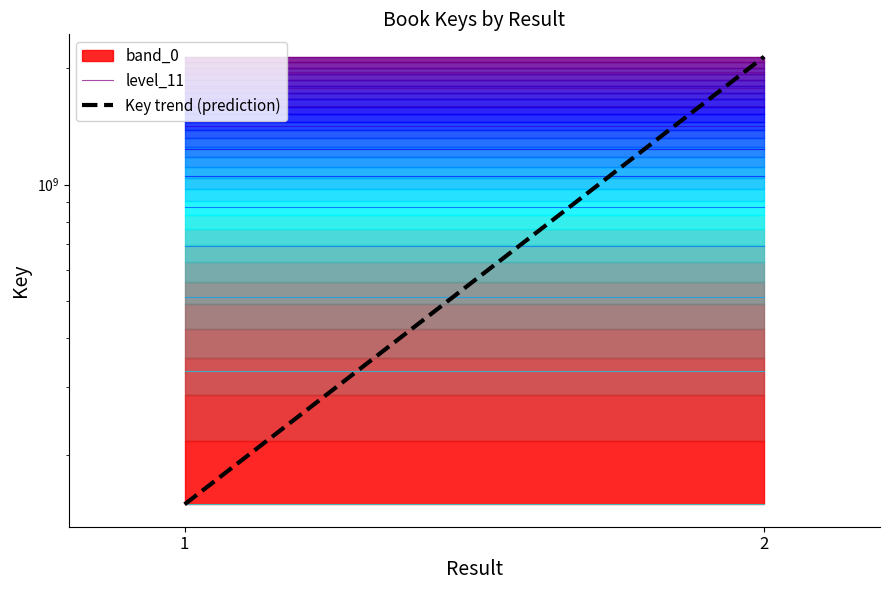

Which series has the widest spread of values?

Key trend (prediction)